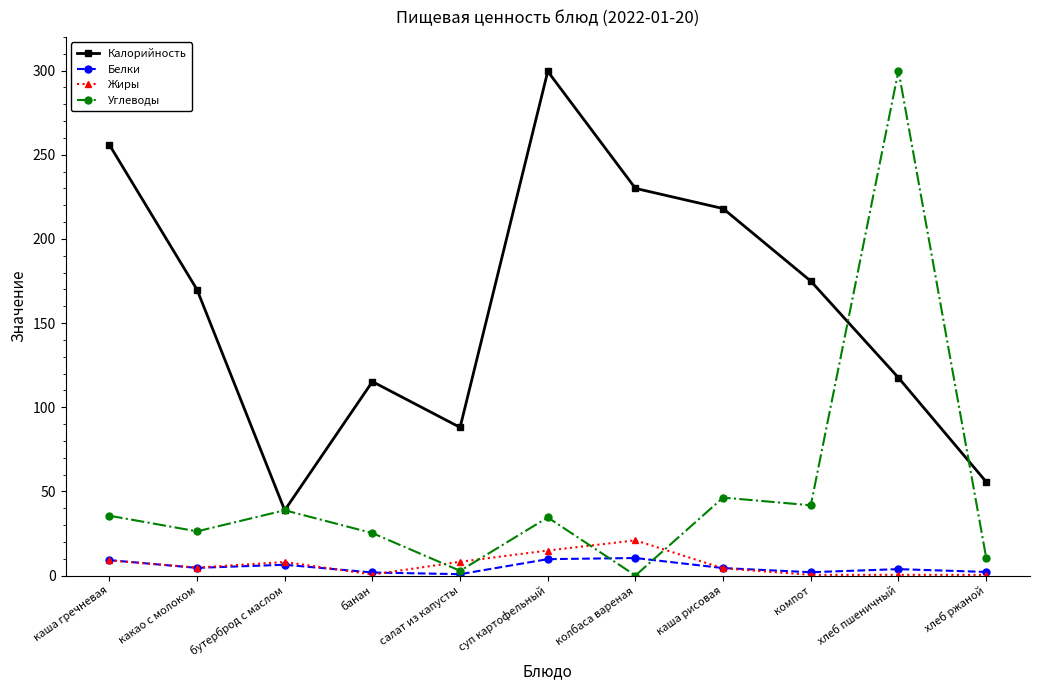

What is the difference between the Белки values at какао с молоком and банан?

2.7